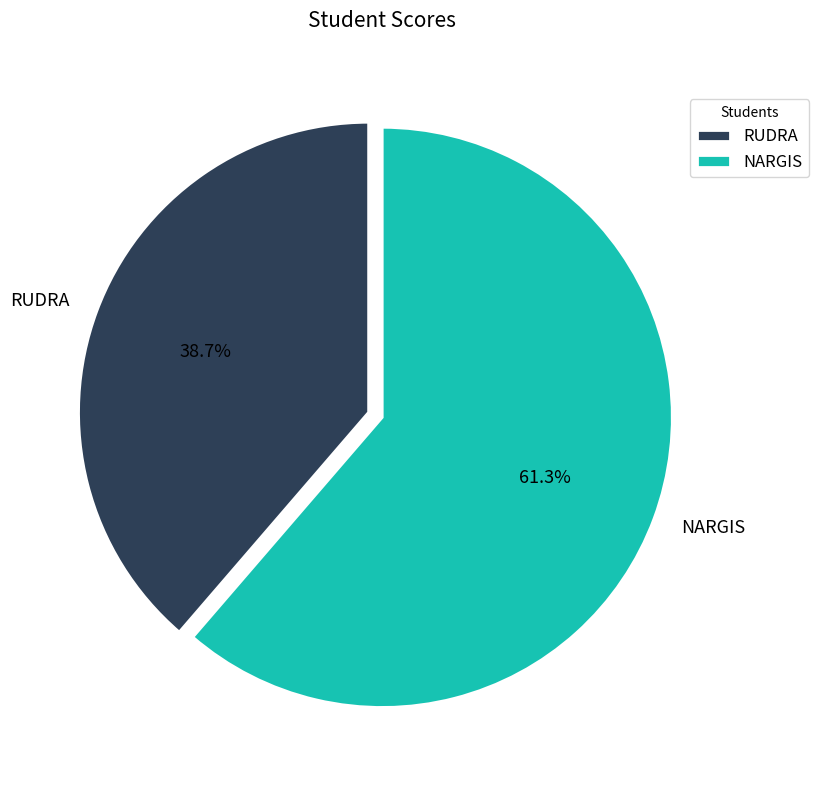

Approximately how many times larger is the value at RUDRA compared to NARGIS?

0.6